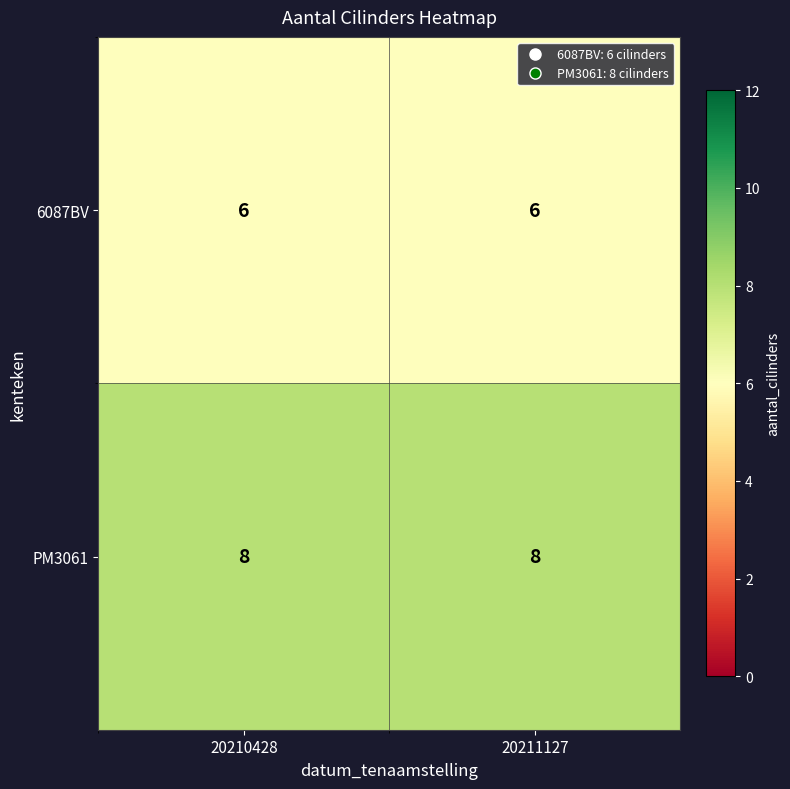

What is the sum of all PM3061 values?

16